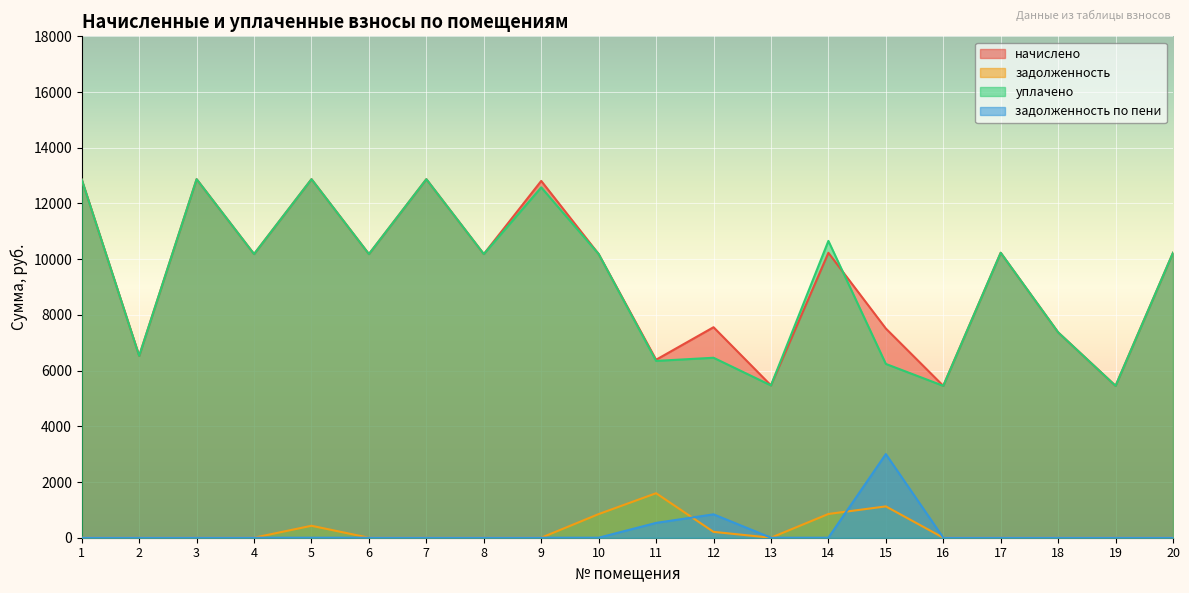

What is the difference between the maximum and minimum values in the уплачено series?

7419.0